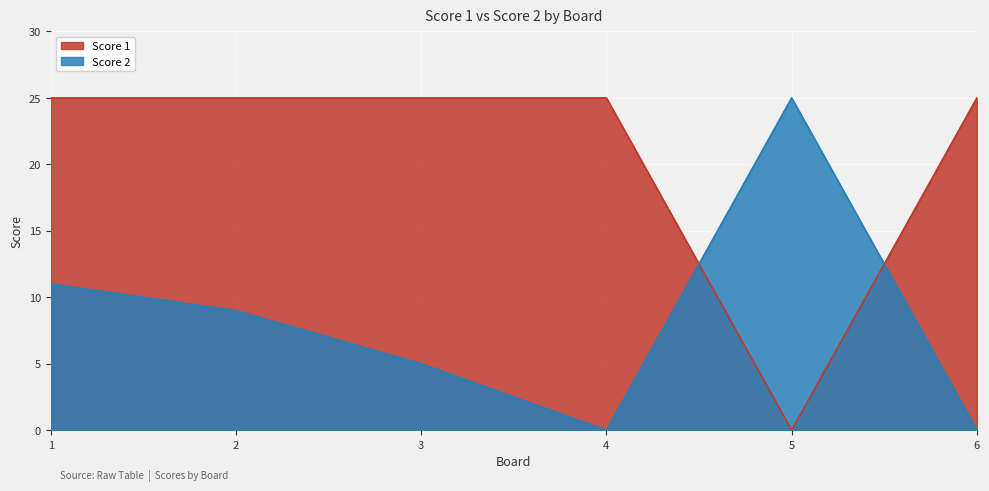

At 4, list the series in order from largest to smallest.

Score 1, Score 2